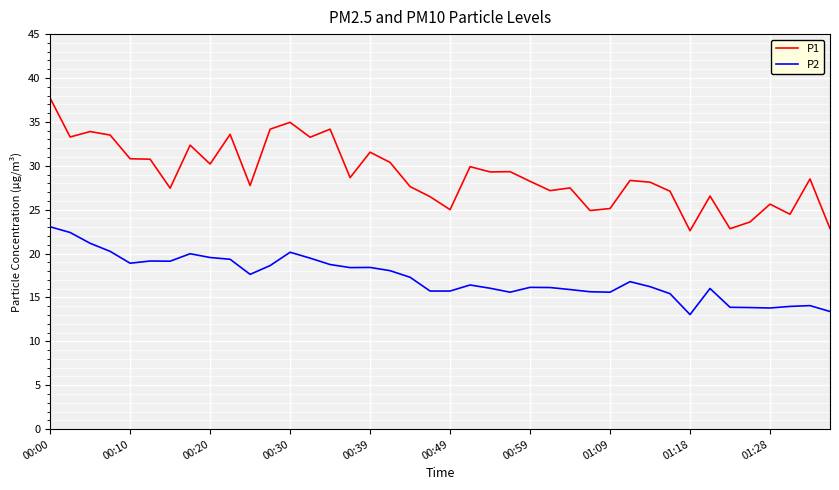

What is the average value of the P2 series?

17.2